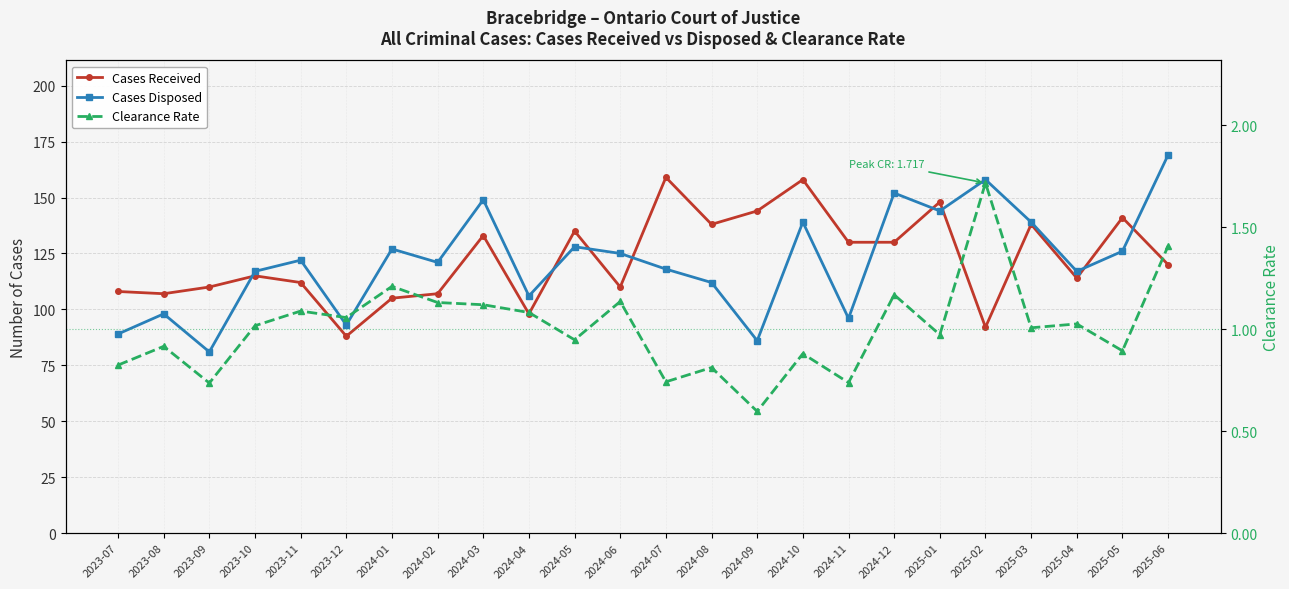

Rank the categories by Clearance Rate value from highest to lowest.

2025-02, 2025-06, 2024-01, 2024-12, 2024-06, 2024-02, 2024-03, 2023-11, 2024-04, 2023-12, 2025-04, 2023-10, 2025-03, 2025-01, 2024-05, 2023-08, 2025-05, 2024-10, 2023-07, 2024-08, 2024-07, 2024-11, 2023-09, 2024-09